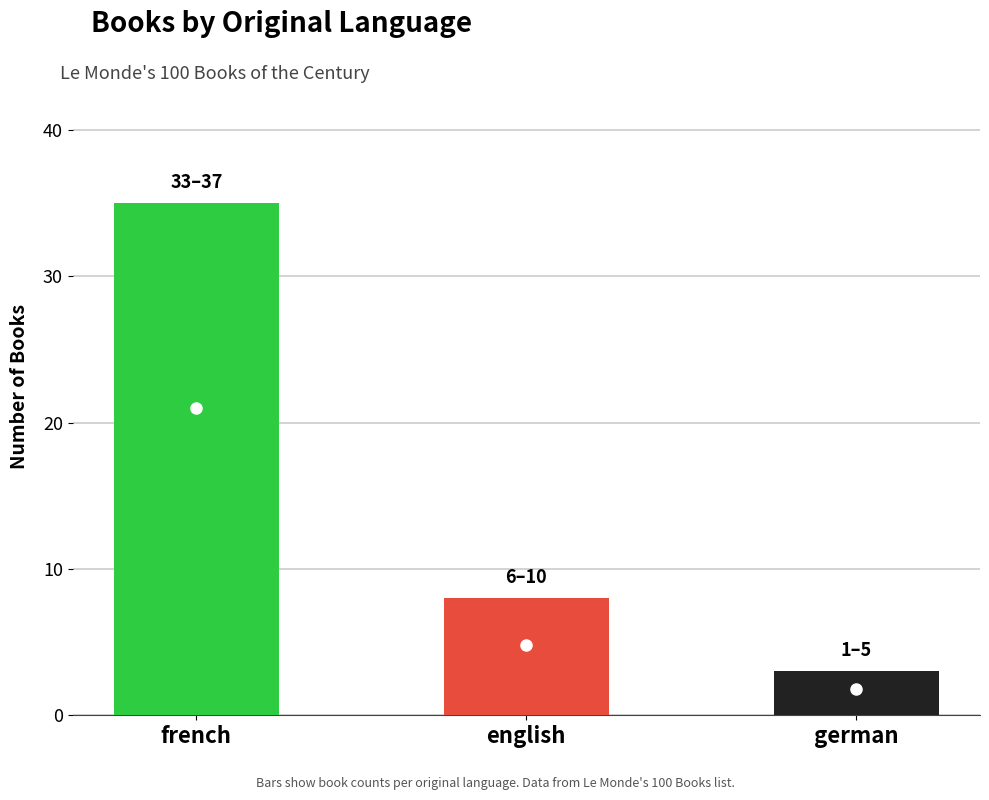

Which category has the lowest value across all series?

german